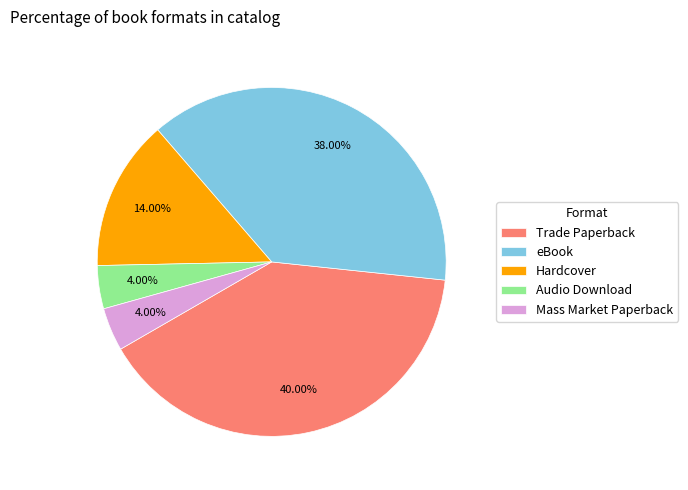

What is the ratio of the value at Audio Download to the value at Hardcover?

0.3